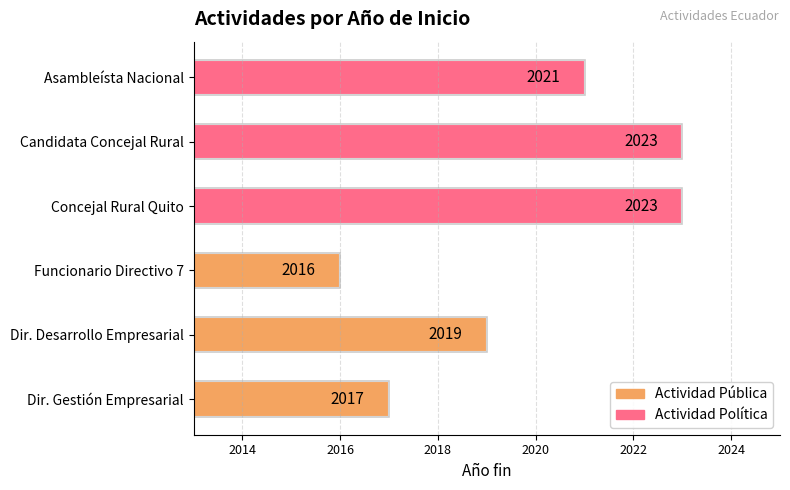

True or false: the data shows 2023 at Concejal Rural Quito.

True